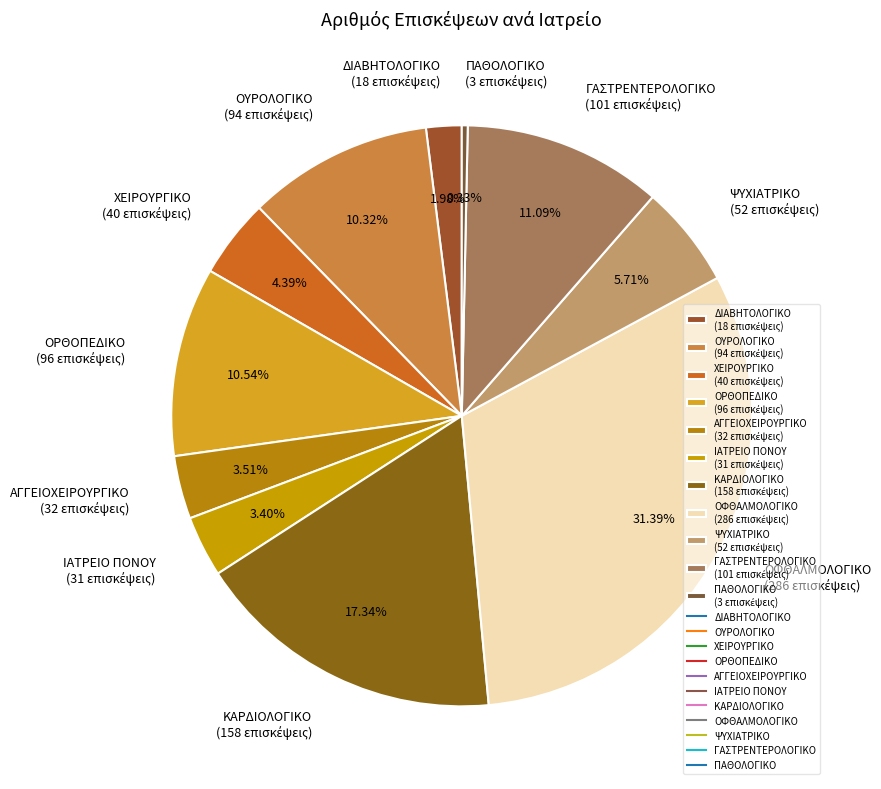

Is there any slice that represents more than half of the pie?

No